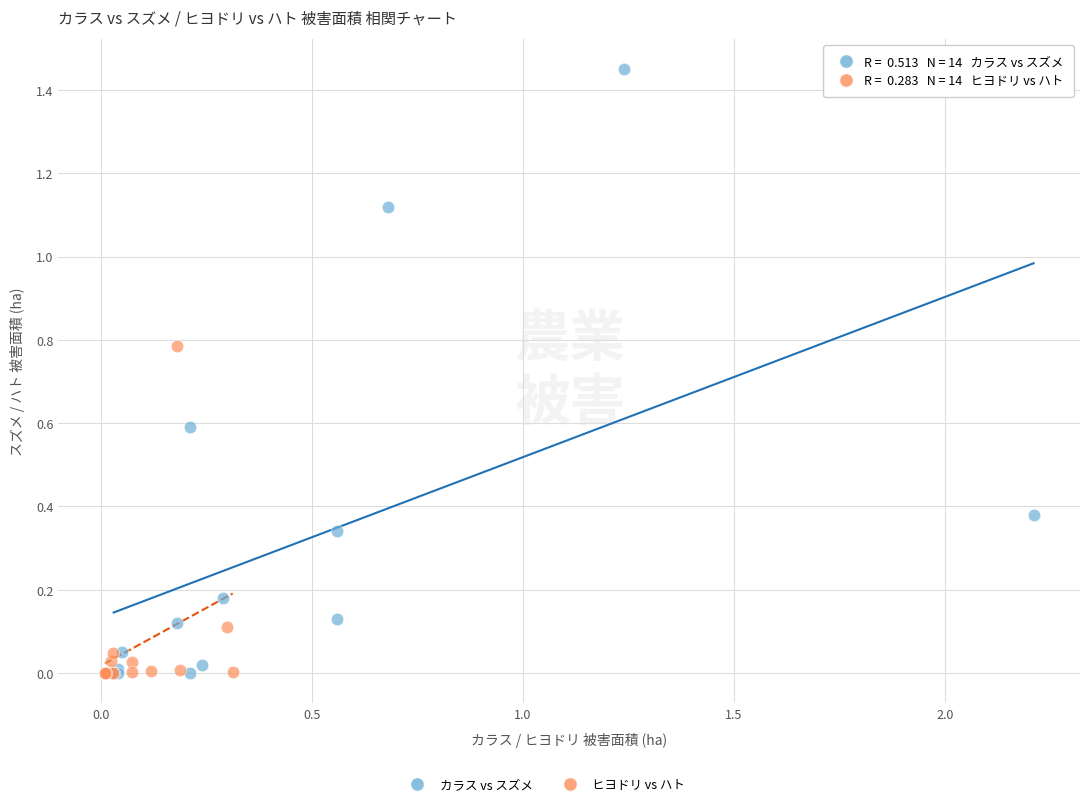

Which series reaches the maximum Y coordinate?

カラス vs スズメ